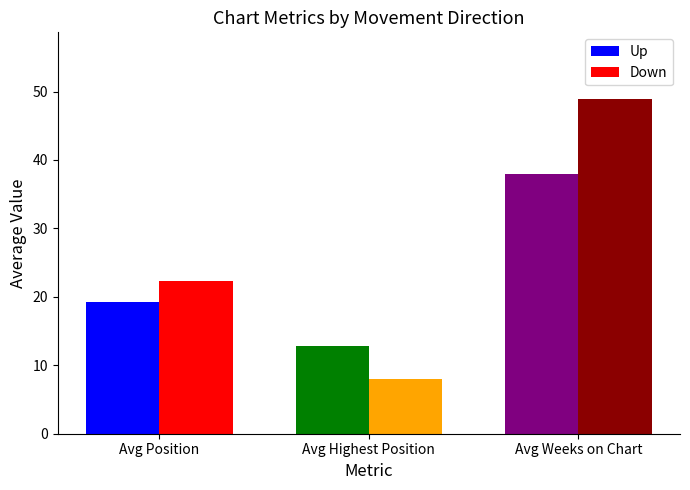

Which category has the lowest value in the Down series?

Avg Highest Position